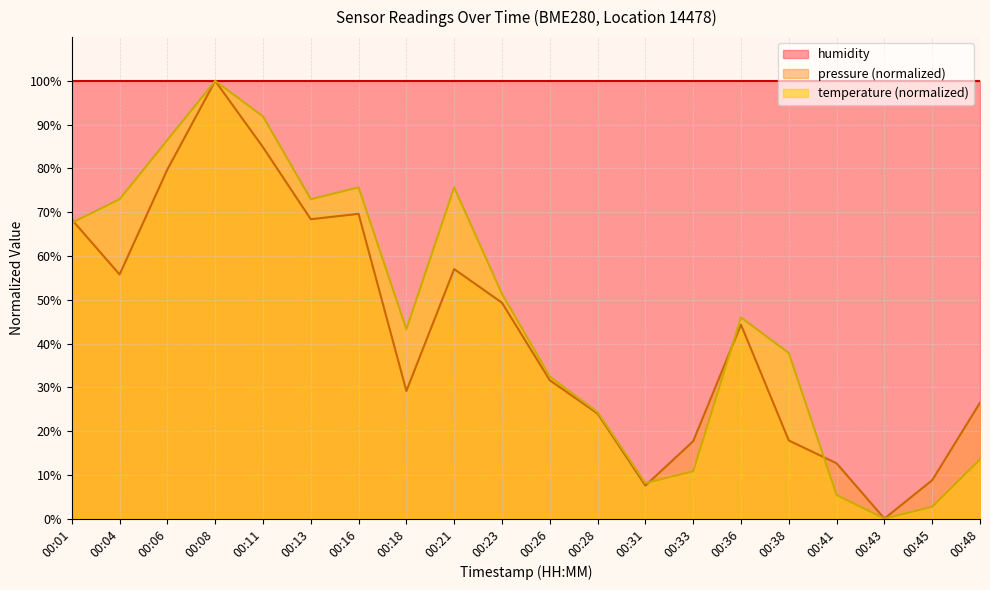

What is the value of the temperature point at the 4th from the left?

100.0